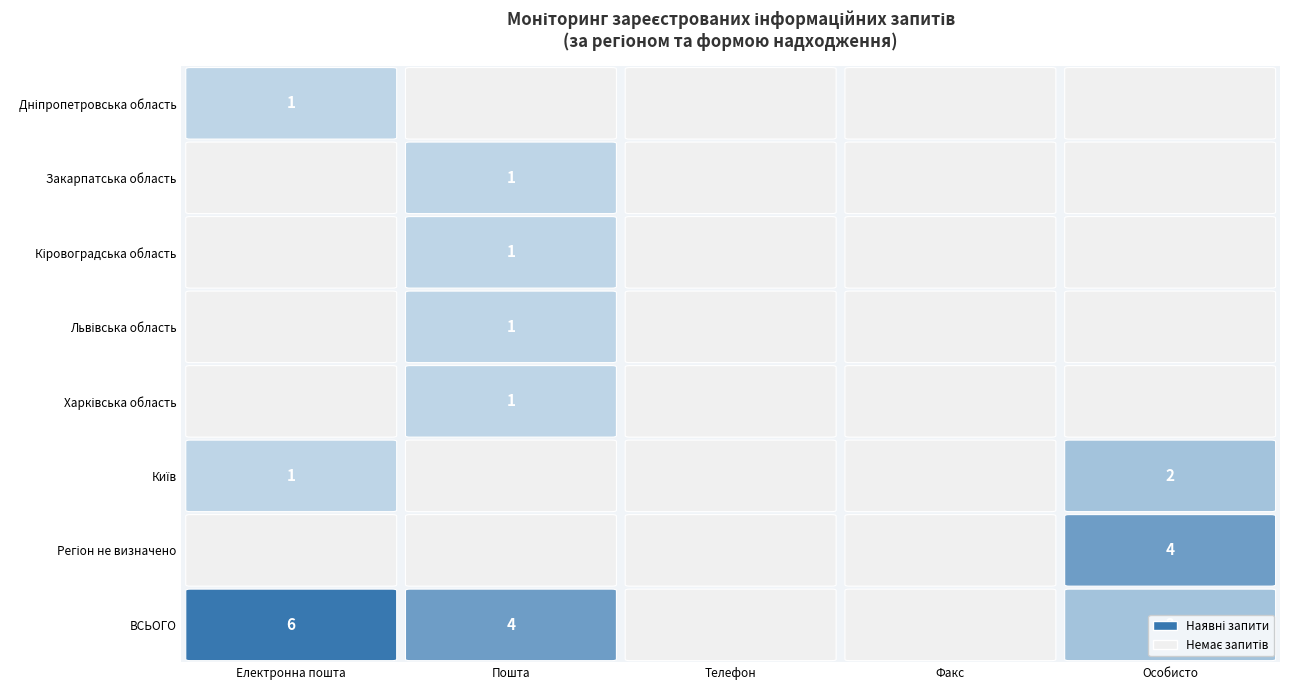

Which series has the largest range (max minus min)?

ВСЬОГО